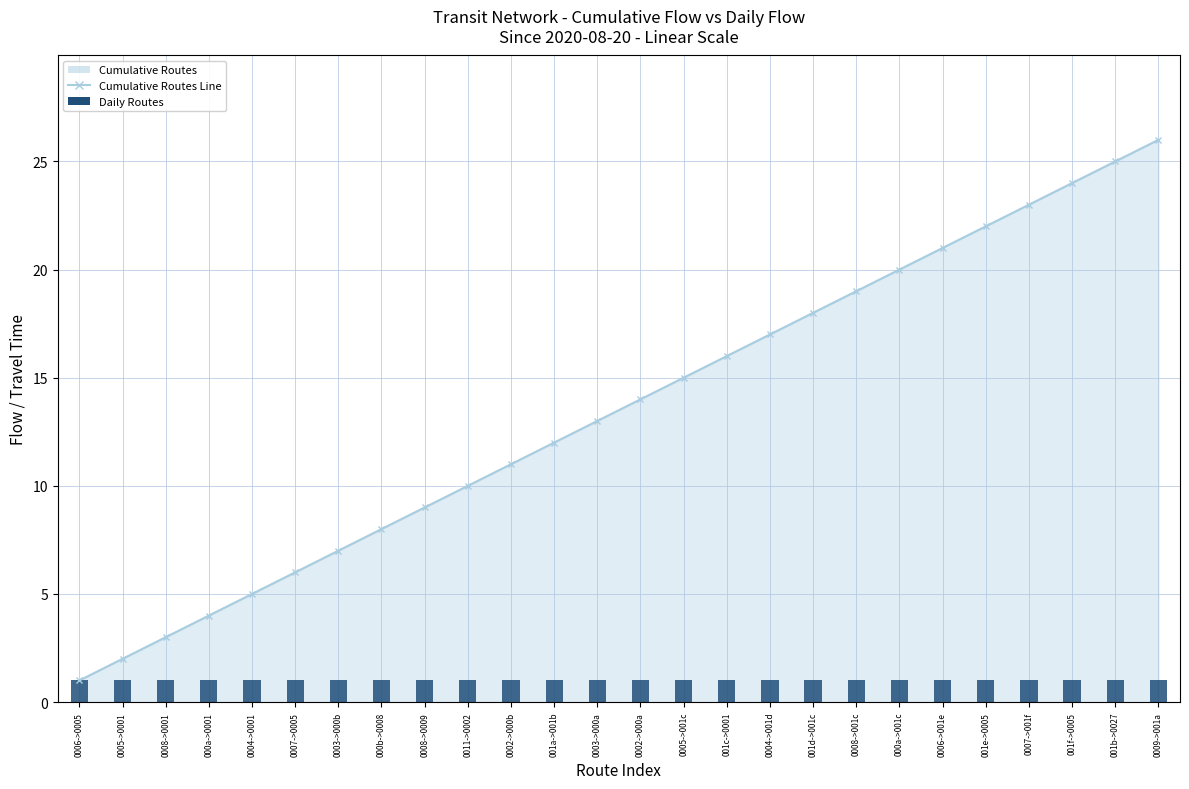

Which label corresponds to the largest value in the chart?

0009->001a